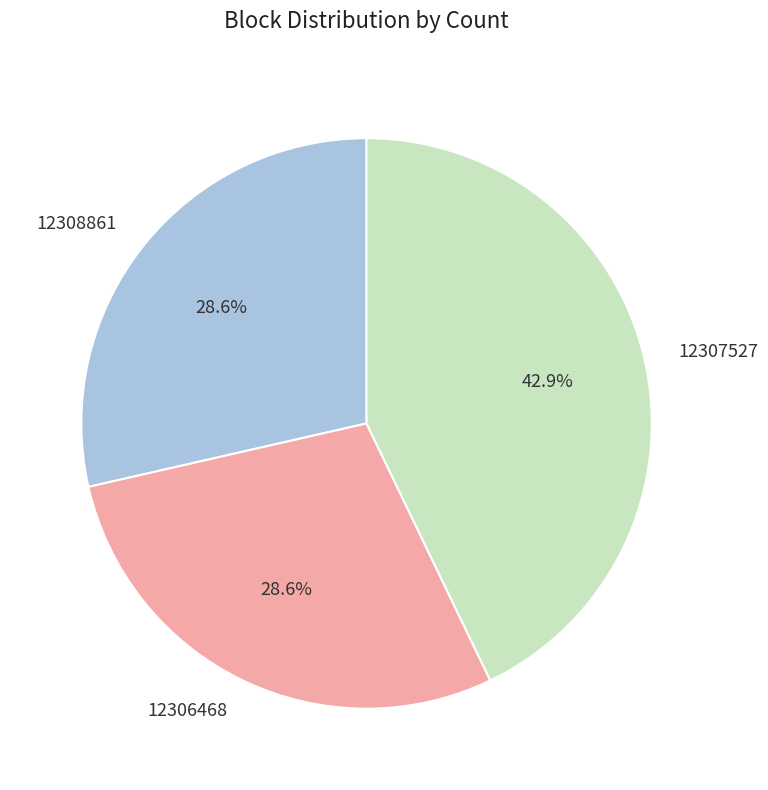

Combined, do 12308861 and 12307527 account for over 50%?

Yes